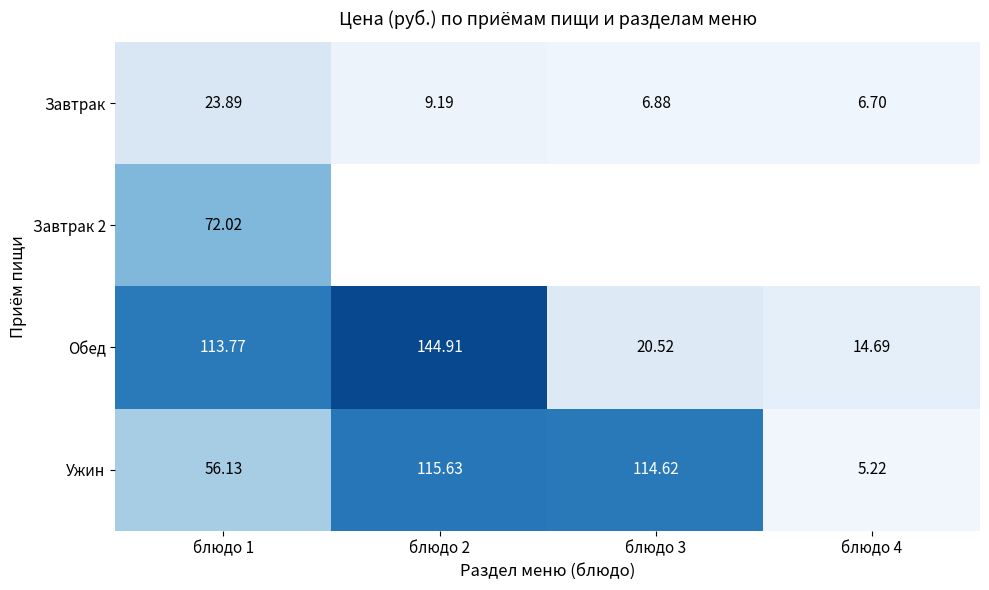

Is the value of Ужин at блюдо 1 greater than the value of Обед at блюдо 4?

Yes